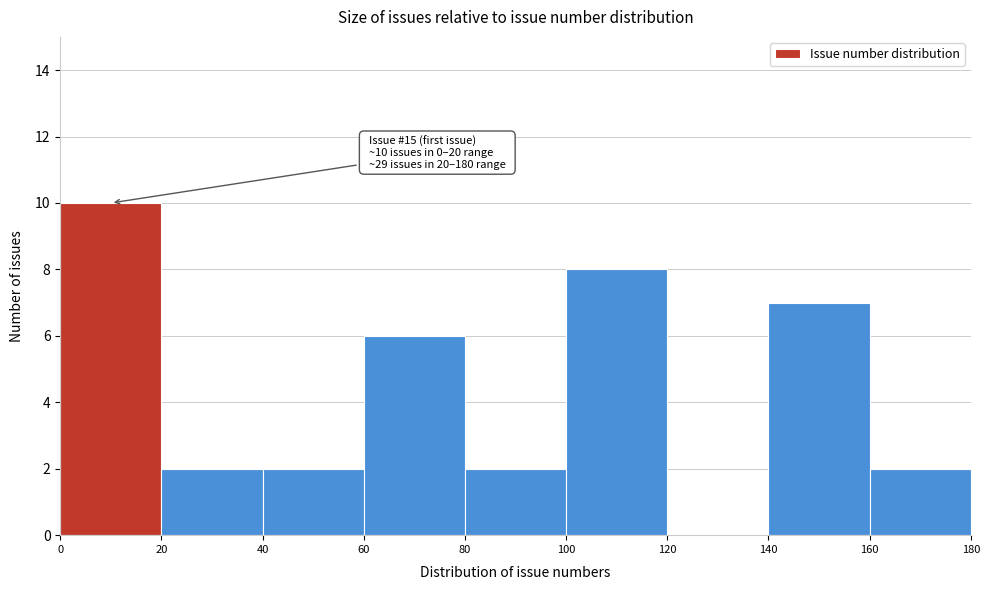

Which range on the x-axis has the tallest bar?

0 to 20